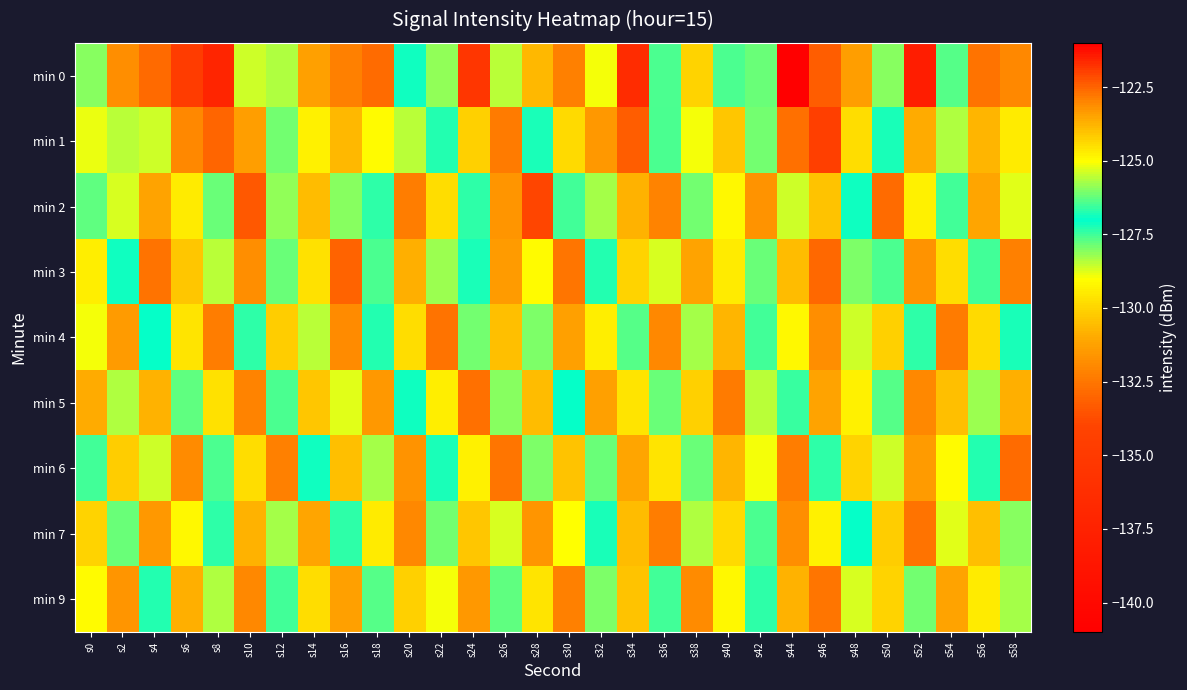

At how many categories does at least one series exceed -124?

4